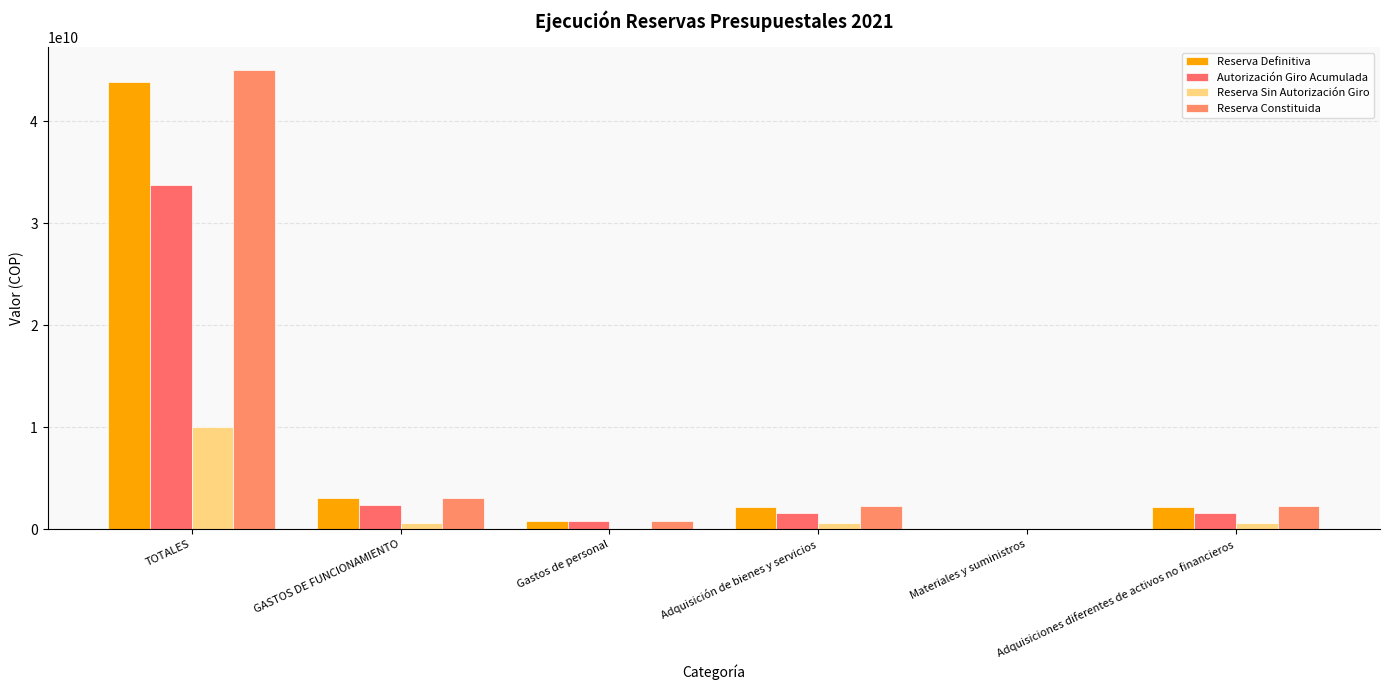

At Adquisiciones diferentes de activos no financieros, list the series in order from smallest to largest.

Reserva Sin Autorización Giro, Autorización Giro Acumulada, Reserva Definitiva, Reserva Constituida